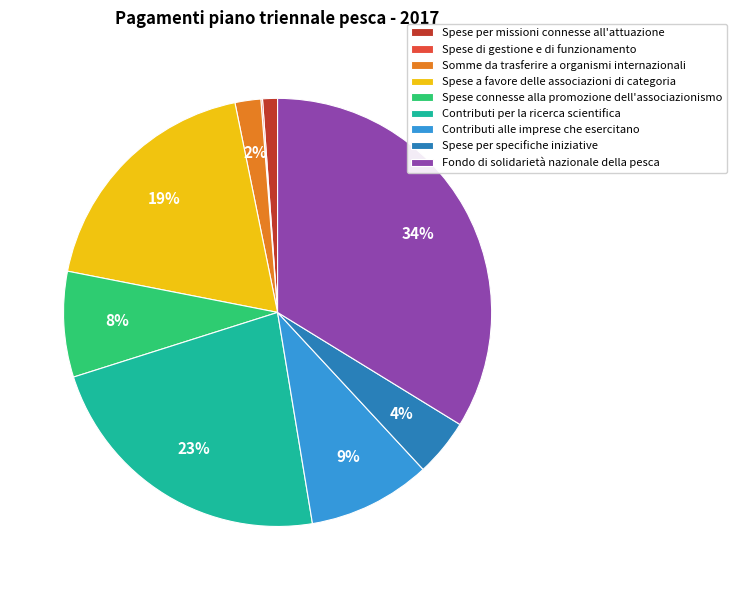

Which has a higher value, Spese connesse alla promozione dell'associazionismo or Contributi per la ricerca scientifica?

Contributi per la ricerca scientifica